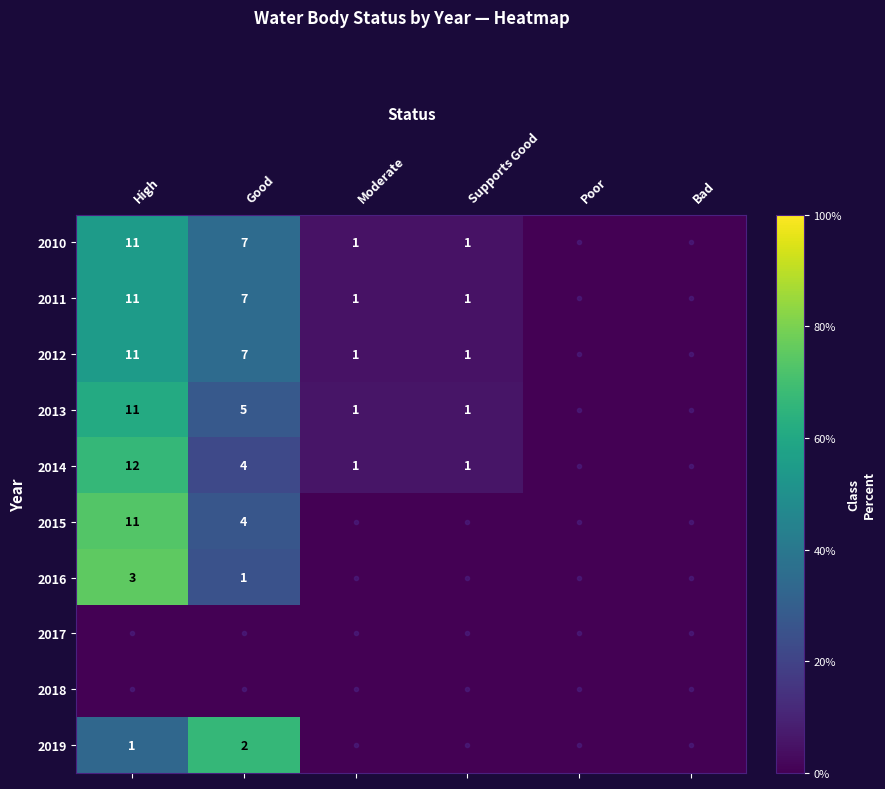

What is the maximum value shown in the chart?

75.0